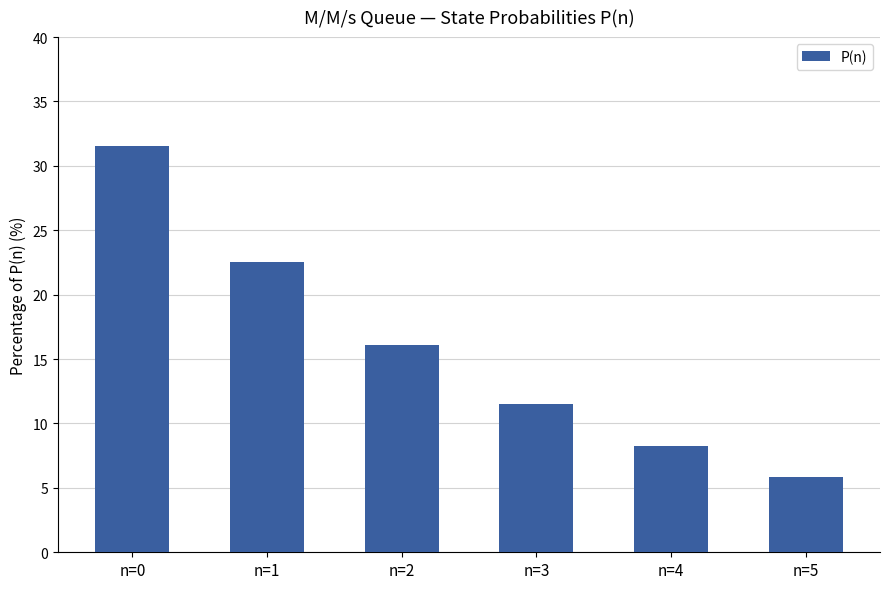

Reading left to right, what are all the values shown in this chart?

n=0=31.6	n=1=22.5	n=2=16.1	n=3=11.5	n=4=8.2	n=5=5.9